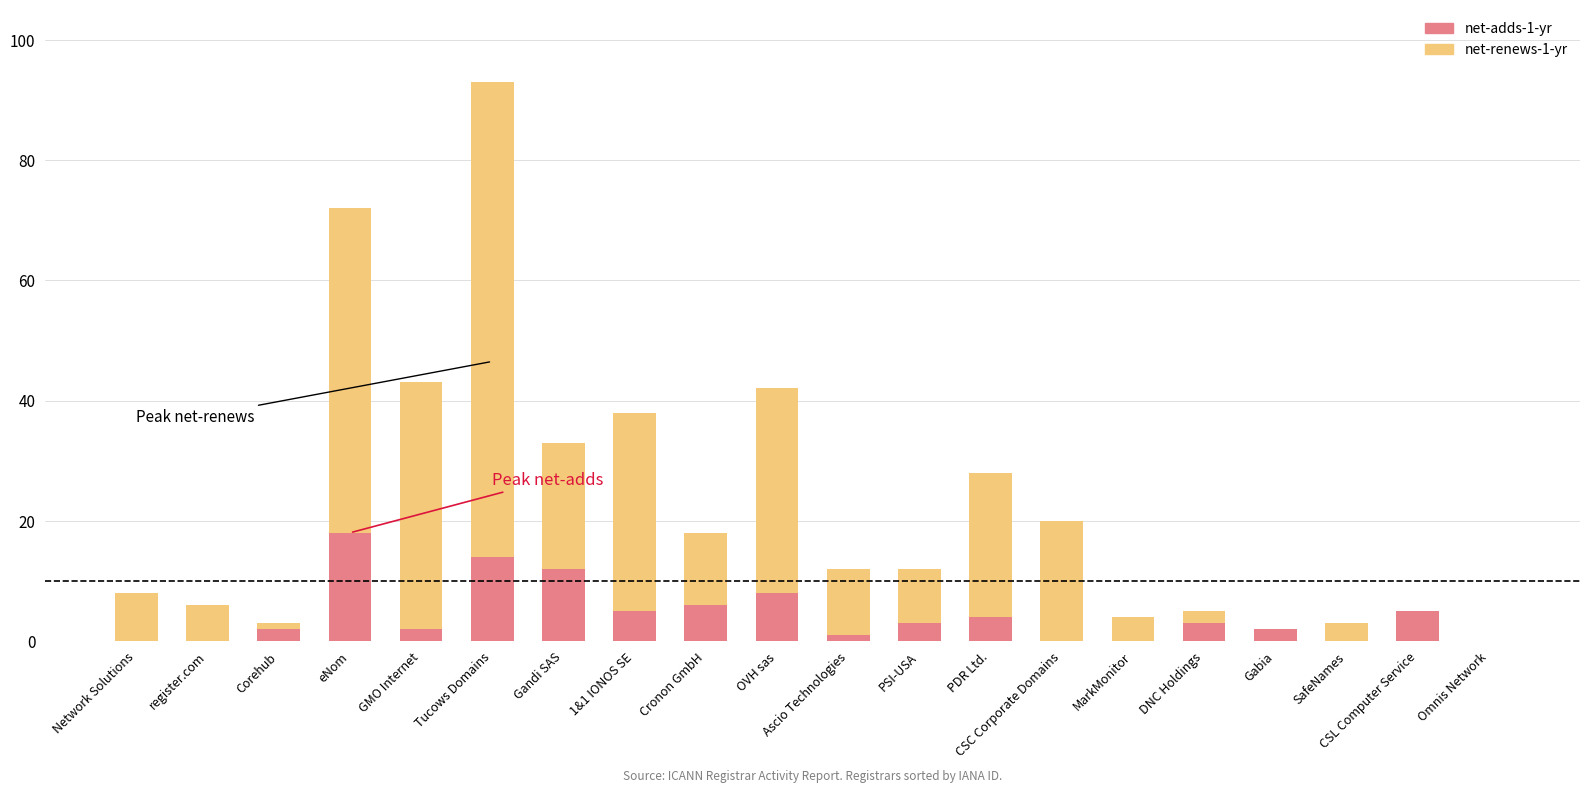

Where does the net-renews-1-yr series first go above 12?

eNom